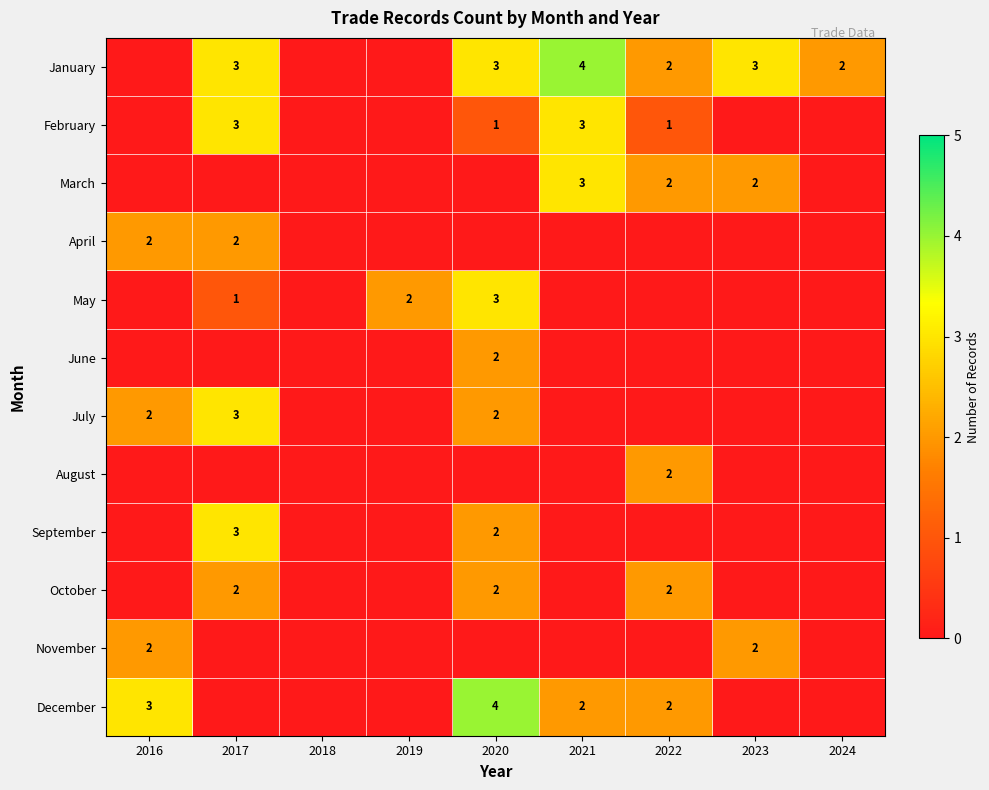

True or false: May has a value of 4 at 2020.

False